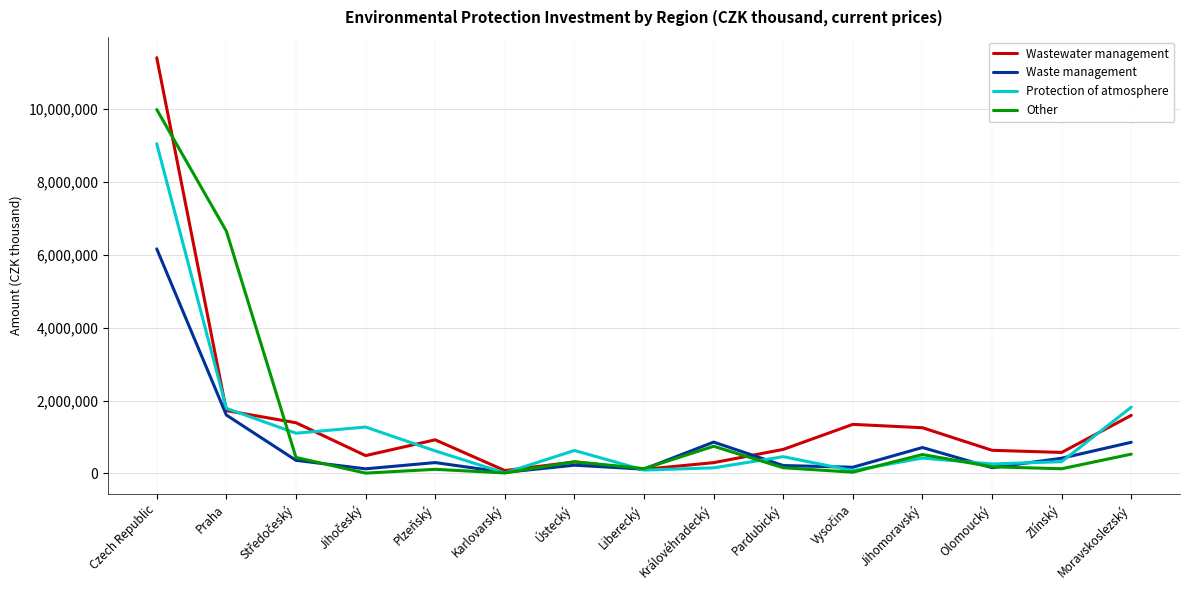

Is it true that Wastewater management equals 489803 at Praha?

False